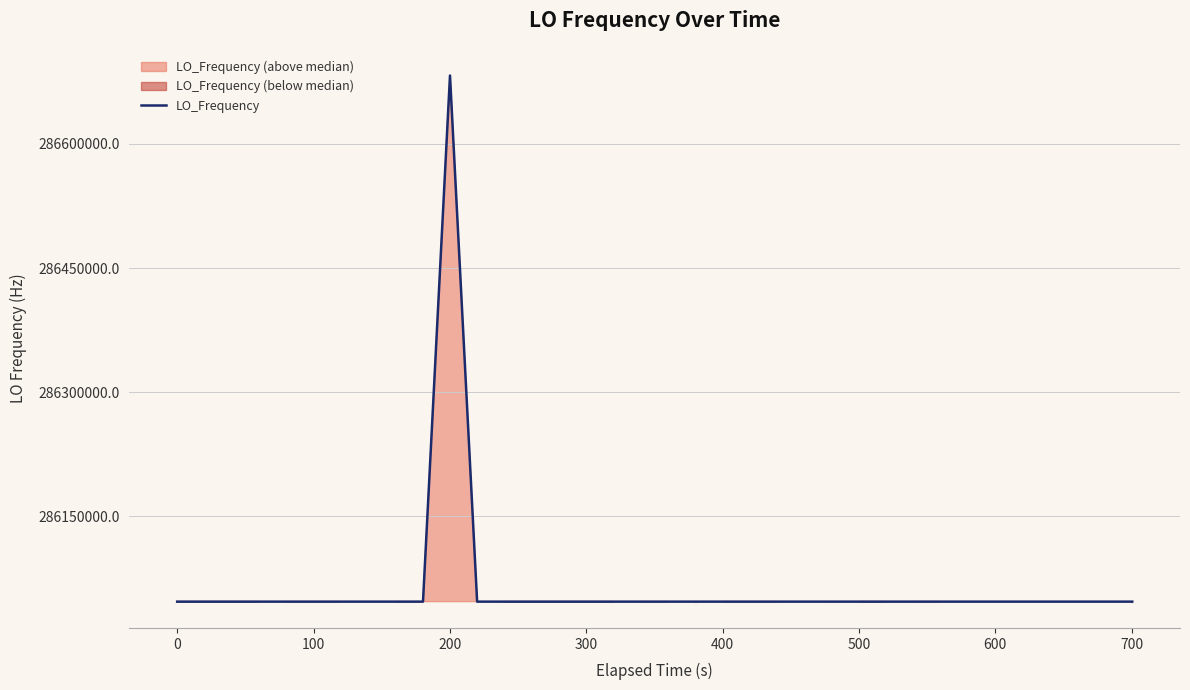

What is the highest value of the LO_Frequency series?

286682706.4